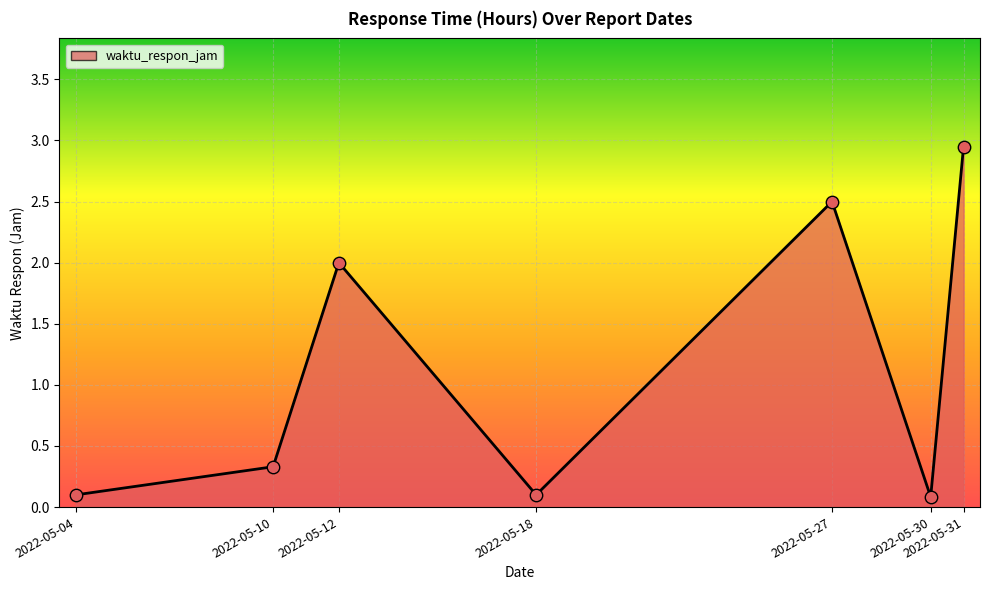

What is the change in value from 2022-05-04 to 2022-05-27?

+2.4